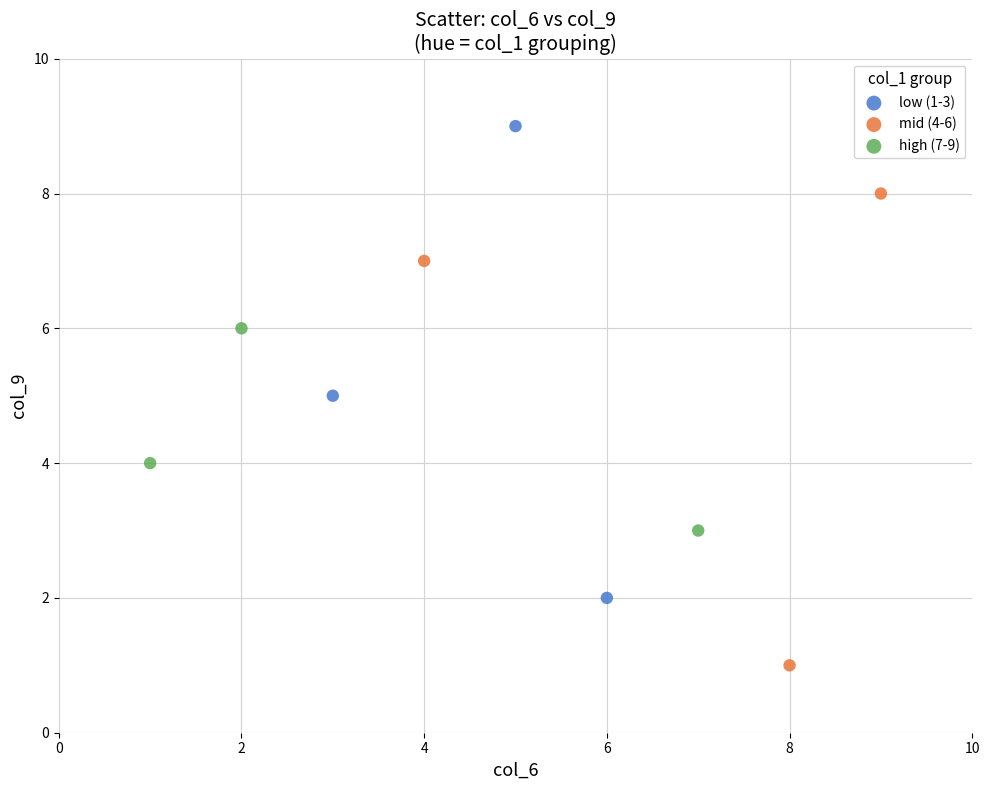

What are all the series names shown in the legend?

low (1-3), mid (4-6), high (7-9)